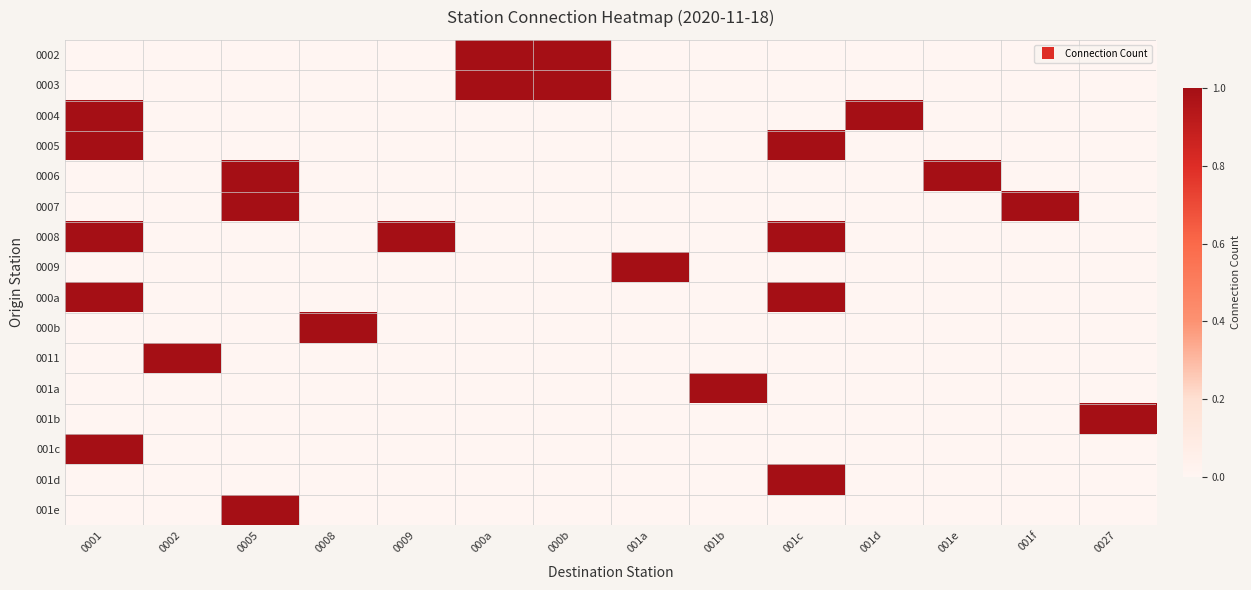

How many data points does each series have?

14